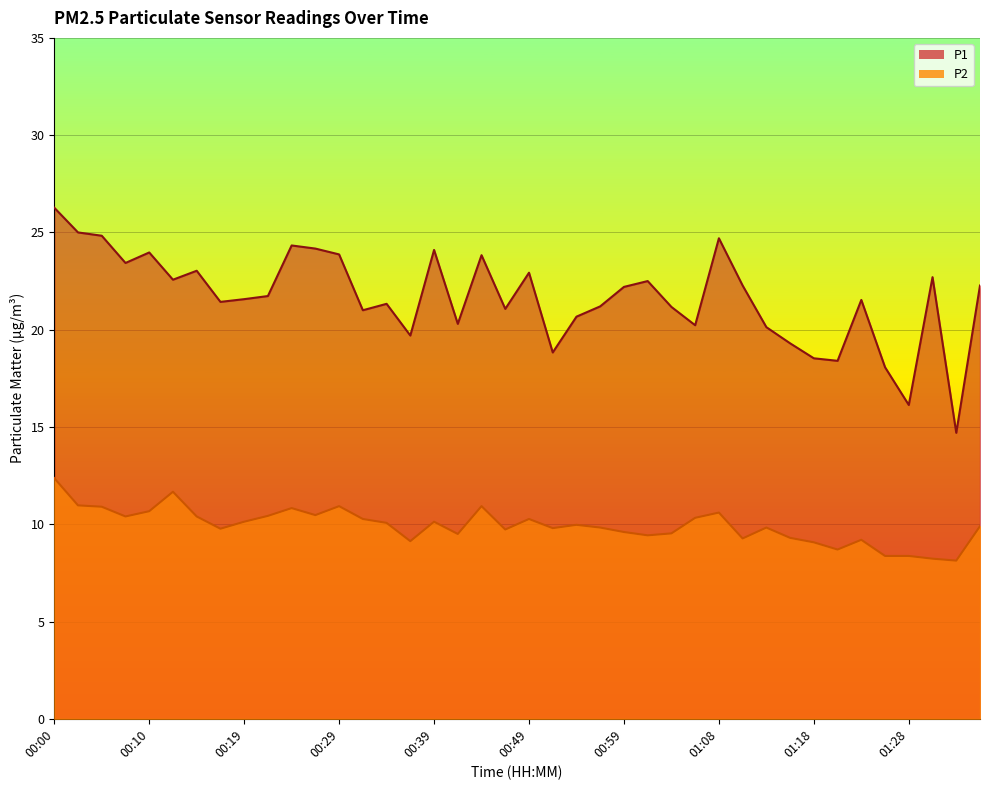

What is the label of the 33rd point from the left?

01:18